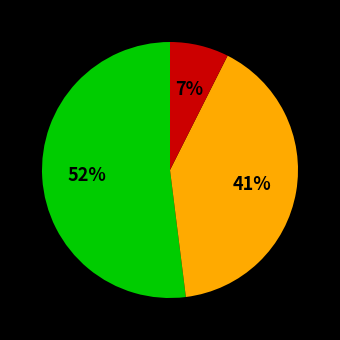

To the nearest percent, what is the average slice percentage?

33%